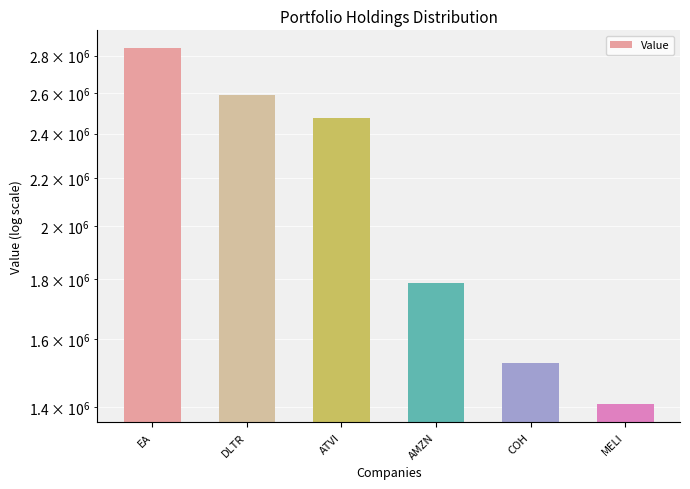

Rank the categories by value from highest to lowest.

EA, DLTR, ATVI, AMZN, COH, MELI